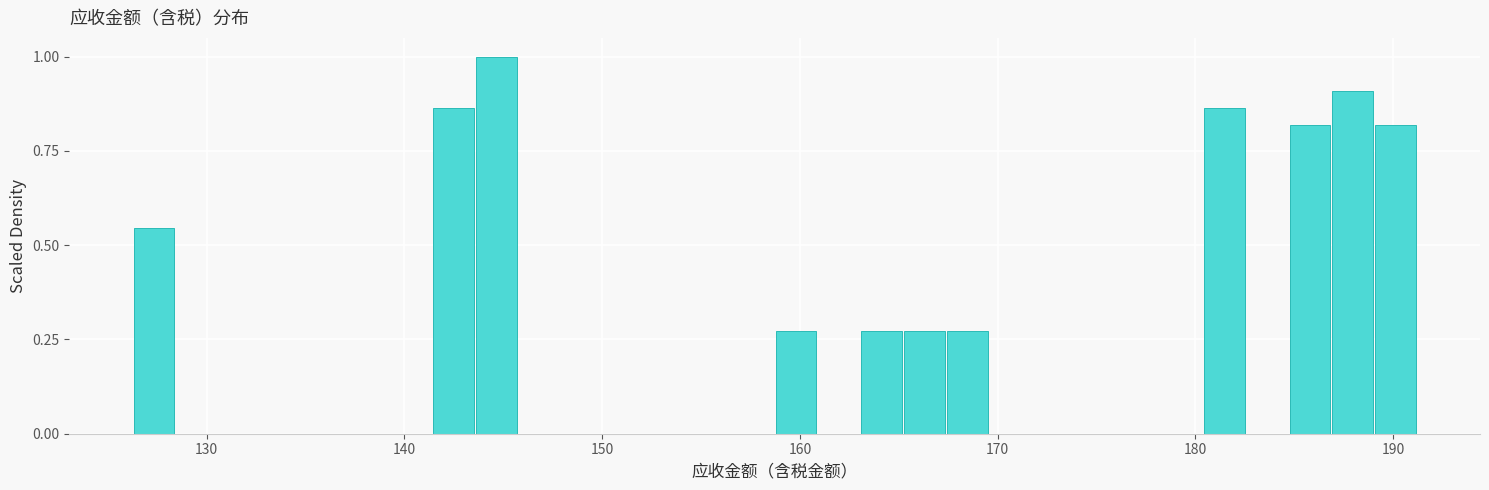

Read against the x-axis, roughly where is the centre of the tallest bar?

145